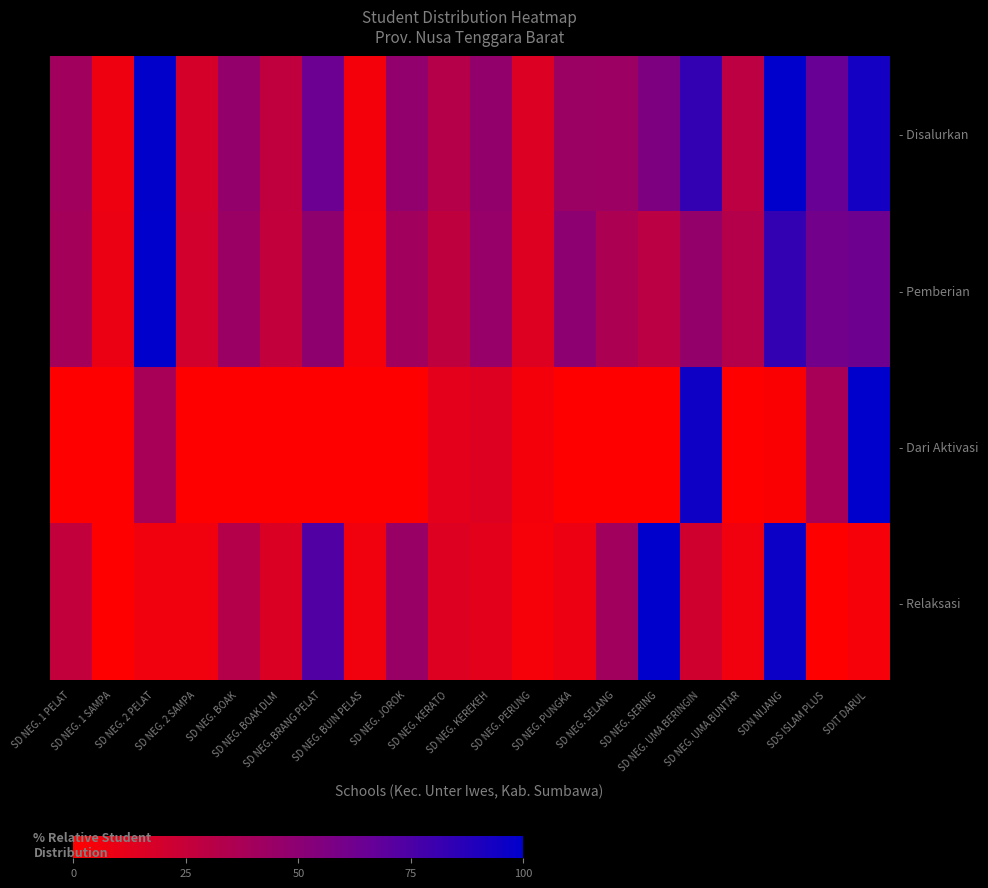

What is the difference between the highest and lowest values at SD NEG. JOROK?

48.0